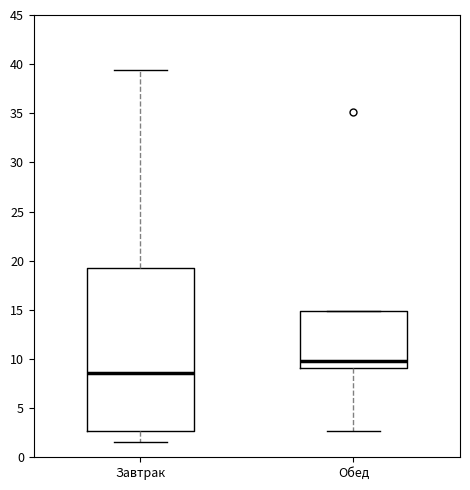

Which box is the tallest, from its lower edge to its upper edge?

Завтрак